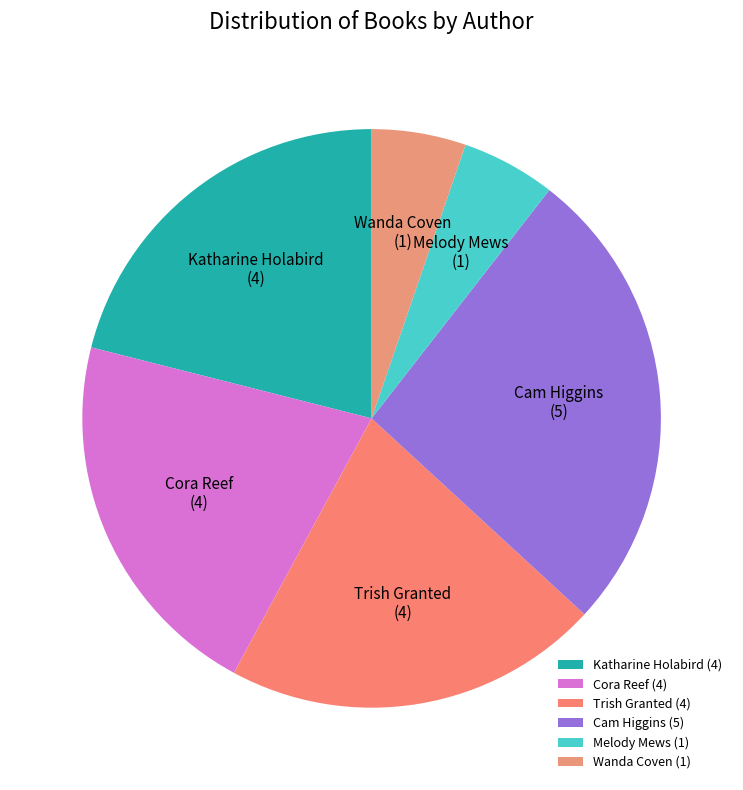

How many segments does this pie chart have?

6